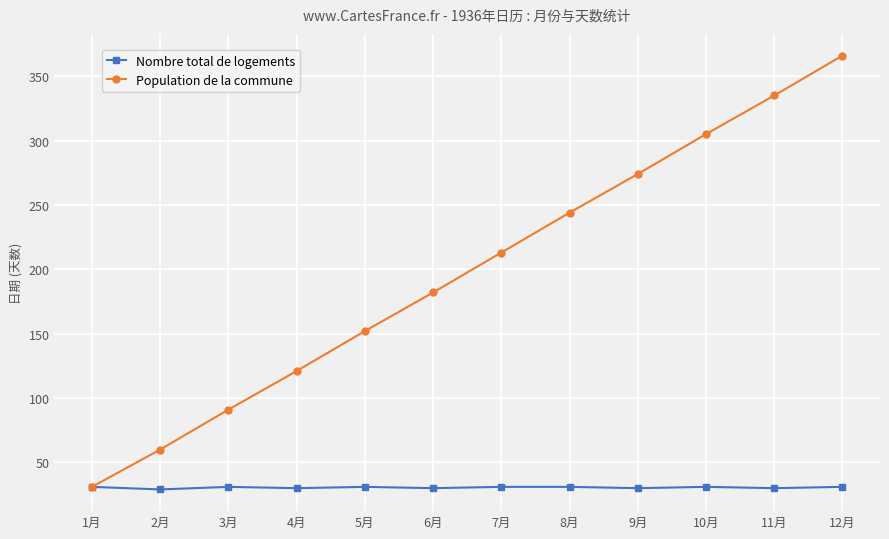

The Nombre total de logements series shows 31 at 8月. True or false?

True